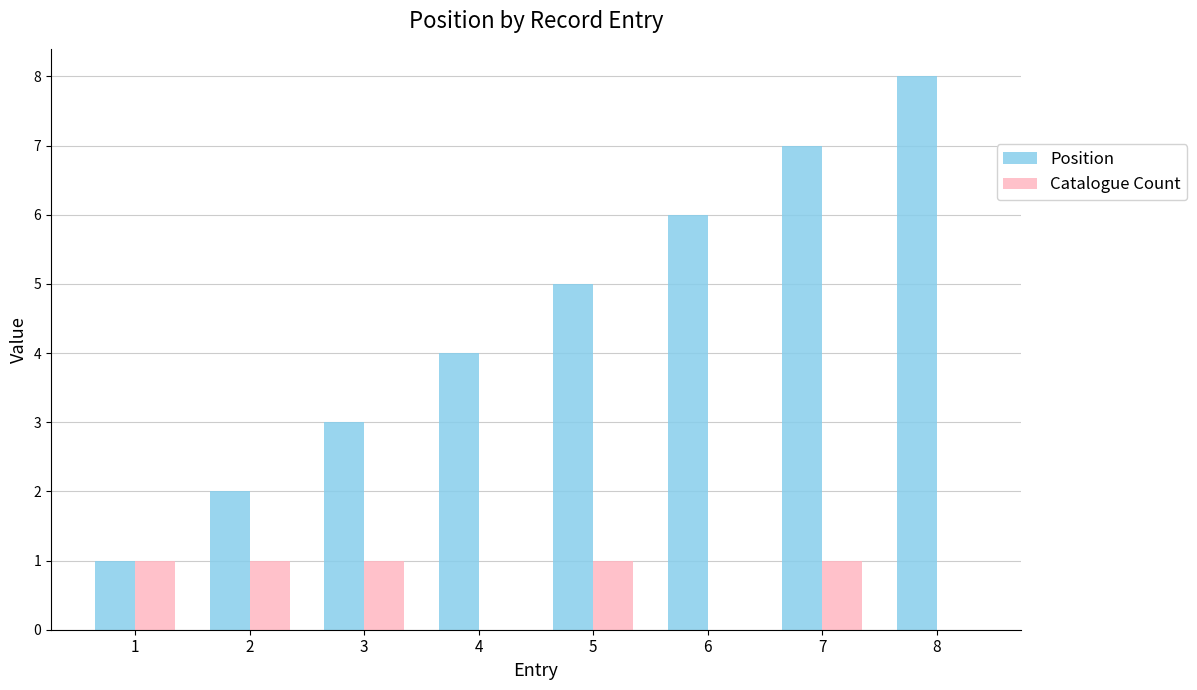

Are the bars grouped side by side (vs. stacked)?

Yes